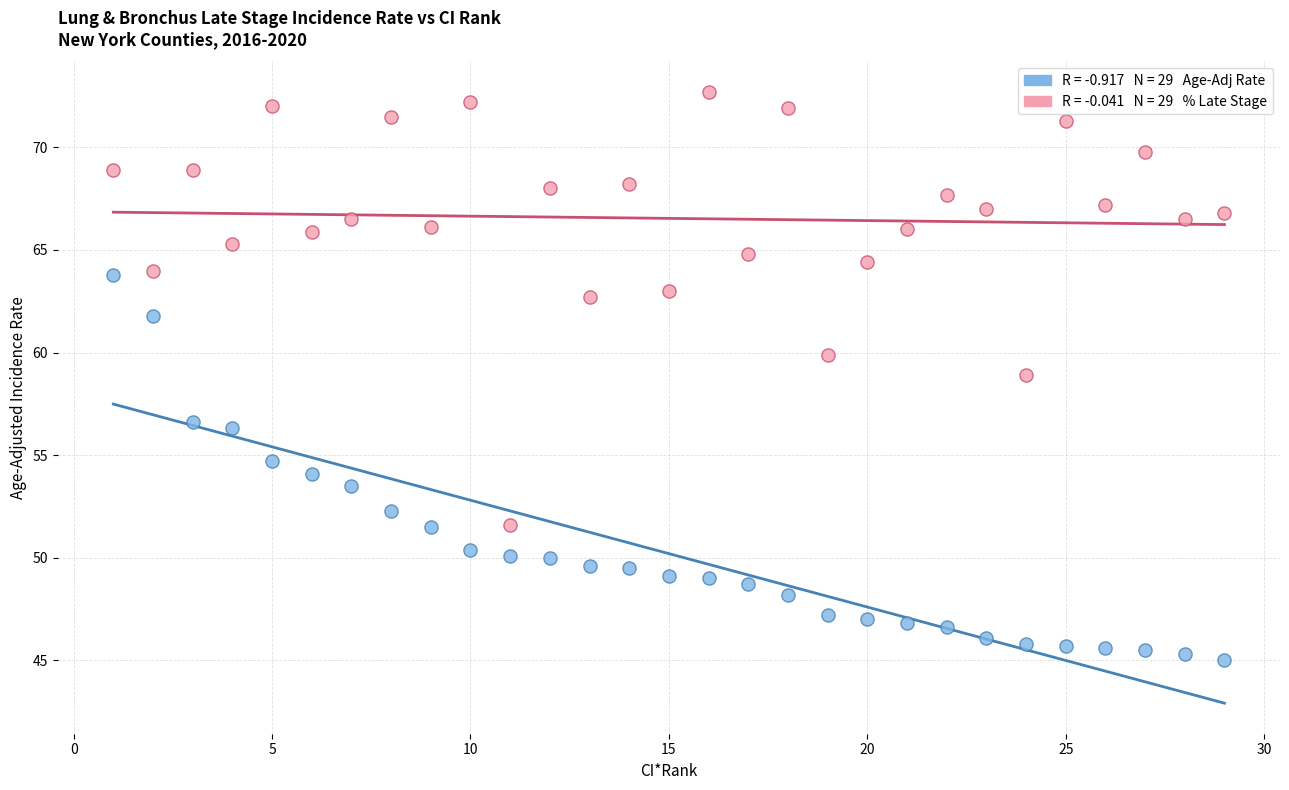

Across all series, what Y value is closest to 58?

58.9